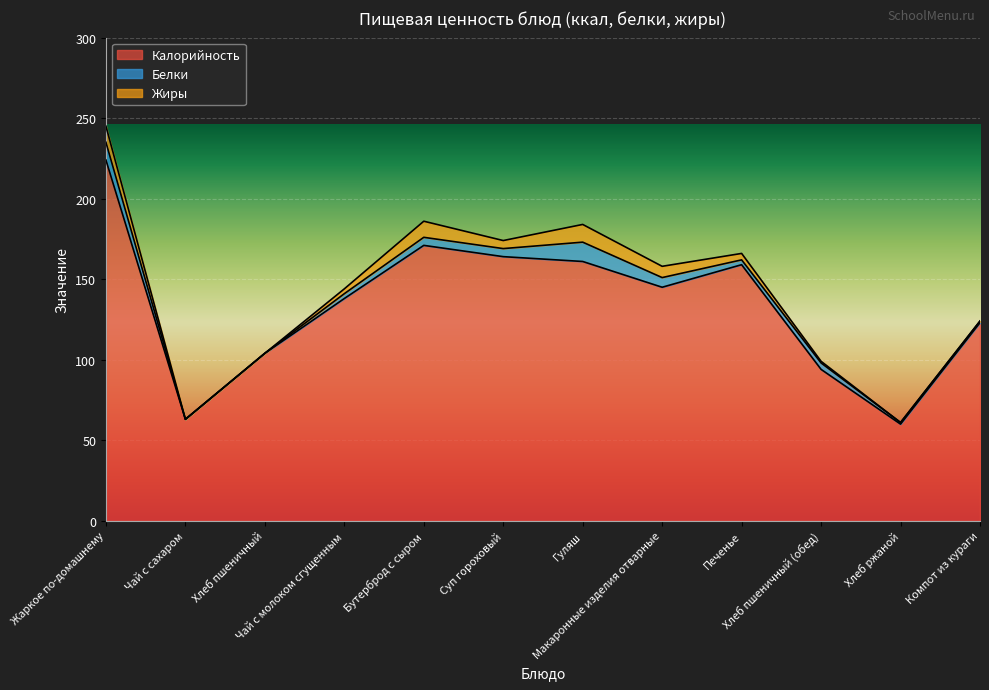

True or false: Жиры has a value of 0 at Чай с сахаром.

True